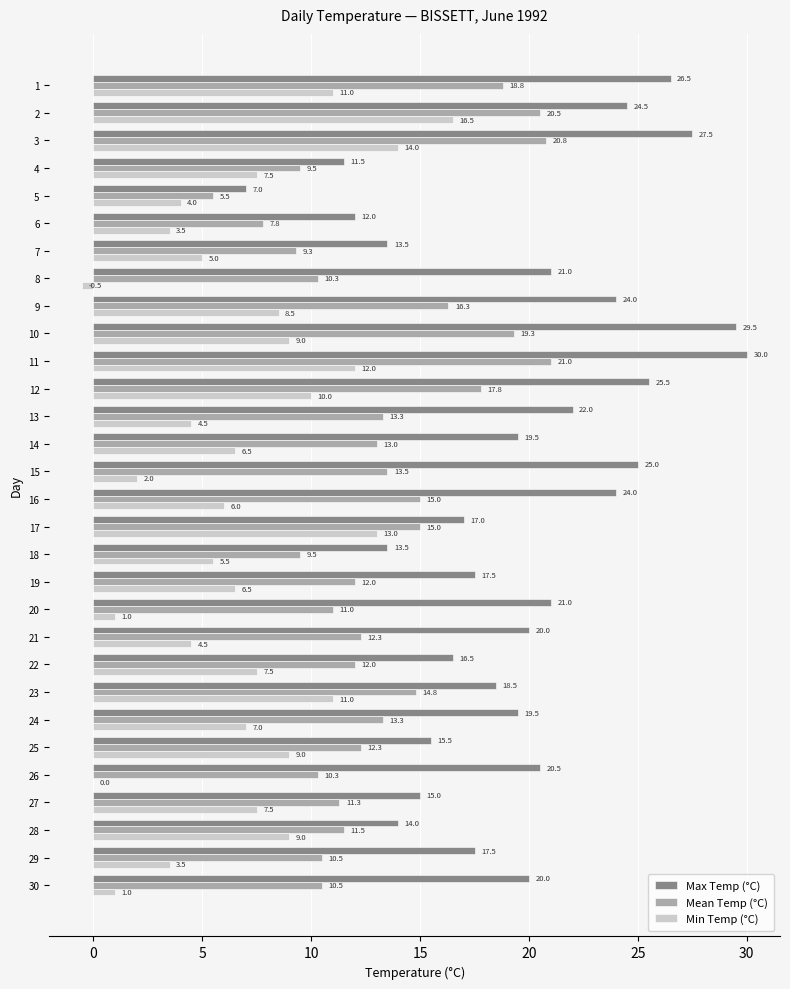

What is the spread (max minus min) of values at 21?

15.5